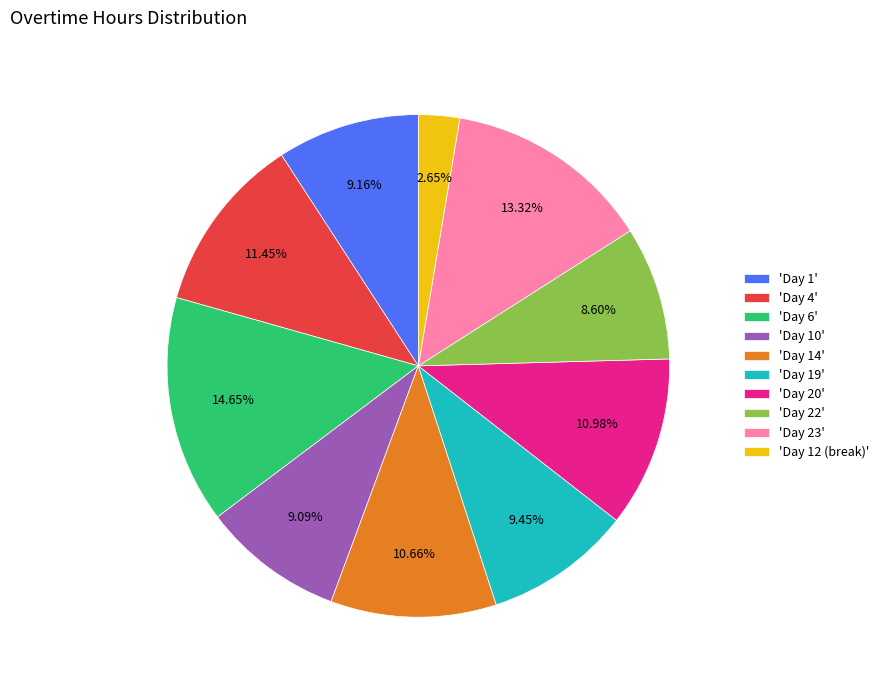

Is there a majority slice in this chart?

No